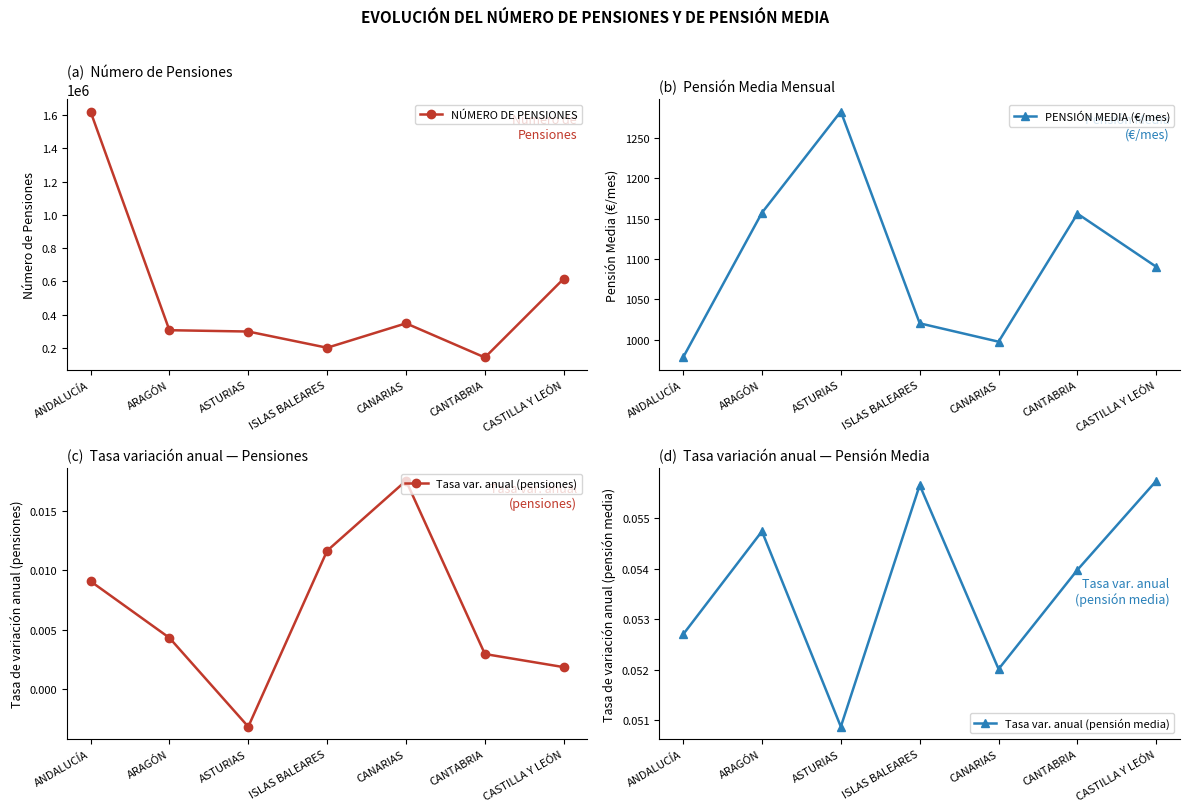

What is the difference between the maximum and second lowest values in the PENSIÓN MEDIA (€/mes) series?

285.3